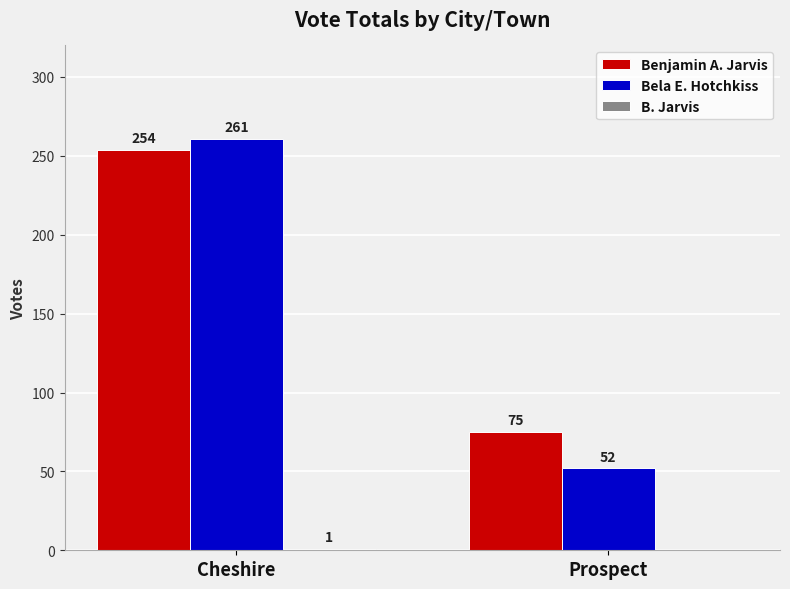

What is the greatest value displayed?

261